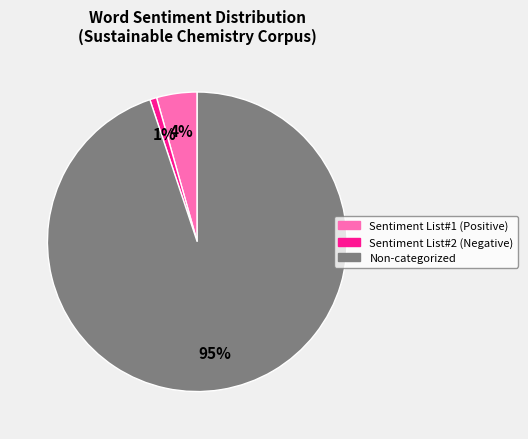

Which slice is the largest?

Non-categorized